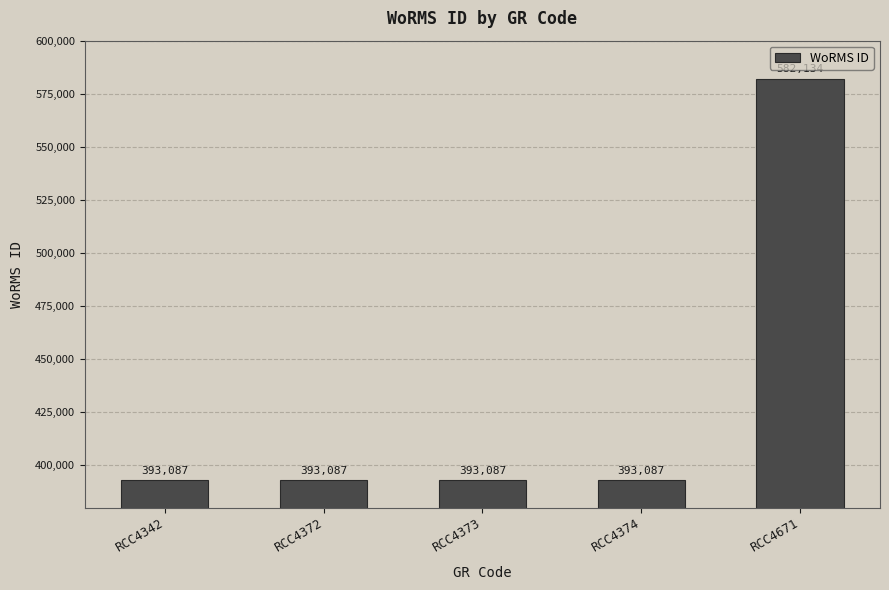

What is the difference between the maximum and minimum values?

189047